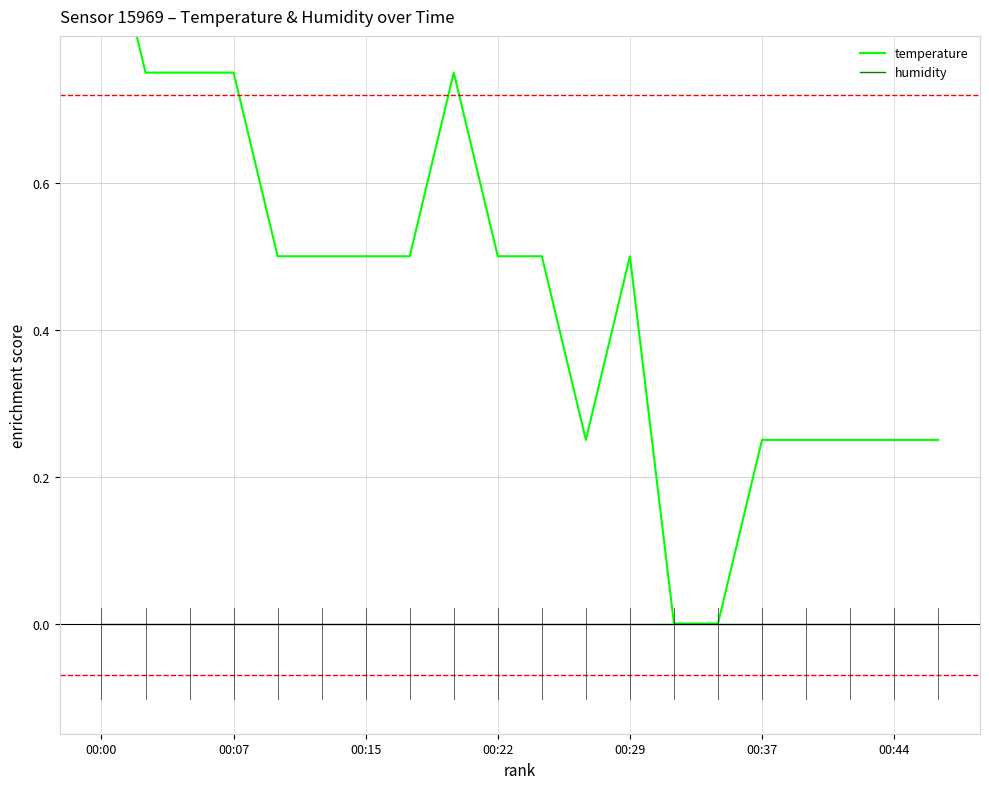

Reading left to right, list all the values displayed in this chart.

temperature: 1.0	0.7	0.7	0.7	0.5	0.5	0.5	0.5	0.7	0.5	0.5	0.2	0.5	0.0	0.0	0.2	0.2	0.2	0.2	0.2
humidity: 0.0	0.0	0.0	0.0	0.0	0.0	0.0	0.0	0.0	0.0	0.0	0.0	0.0	0.0	0.0	0.0	0.0	0.0	0.0	0.0